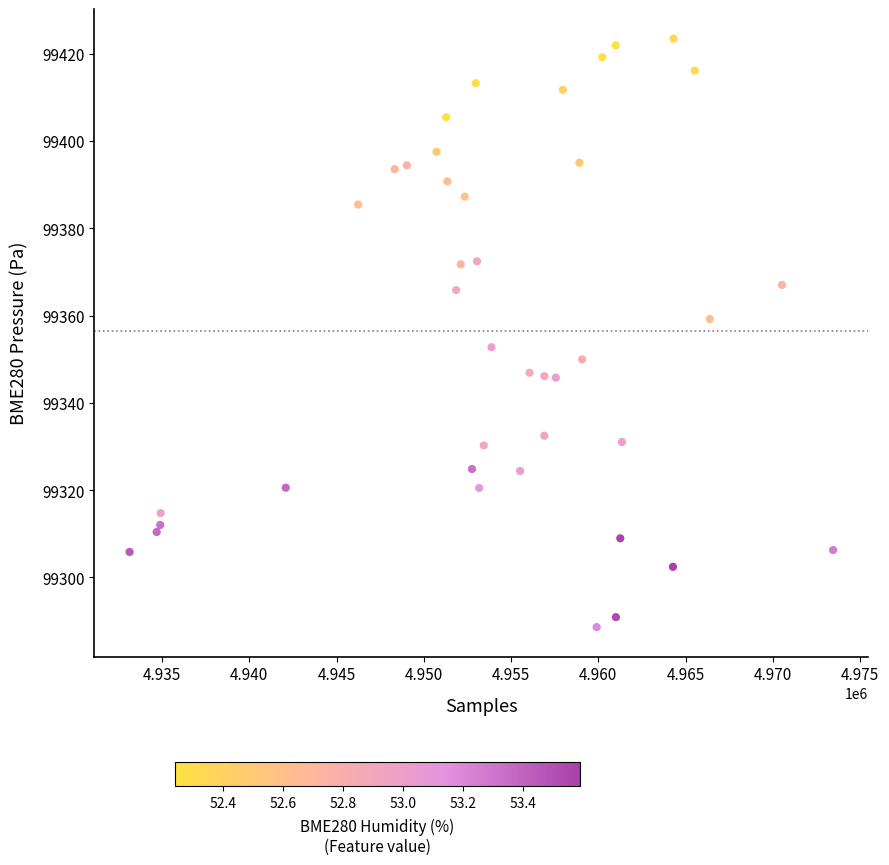

What is the range of Y values (max minus min)?

134.8